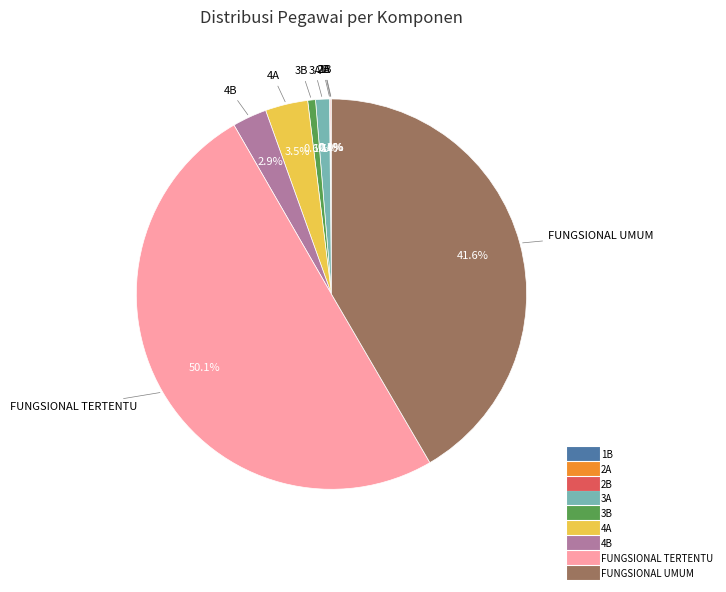

To the nearest percent, what is the difference between the largest and smallest slice percentages?

50%